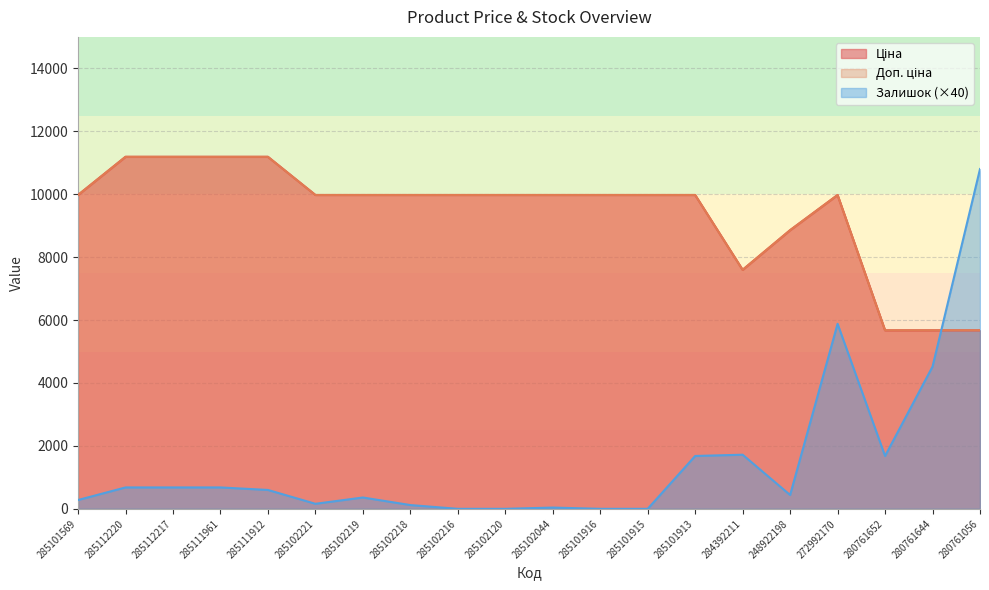

How many lines are shown in the chart?

3